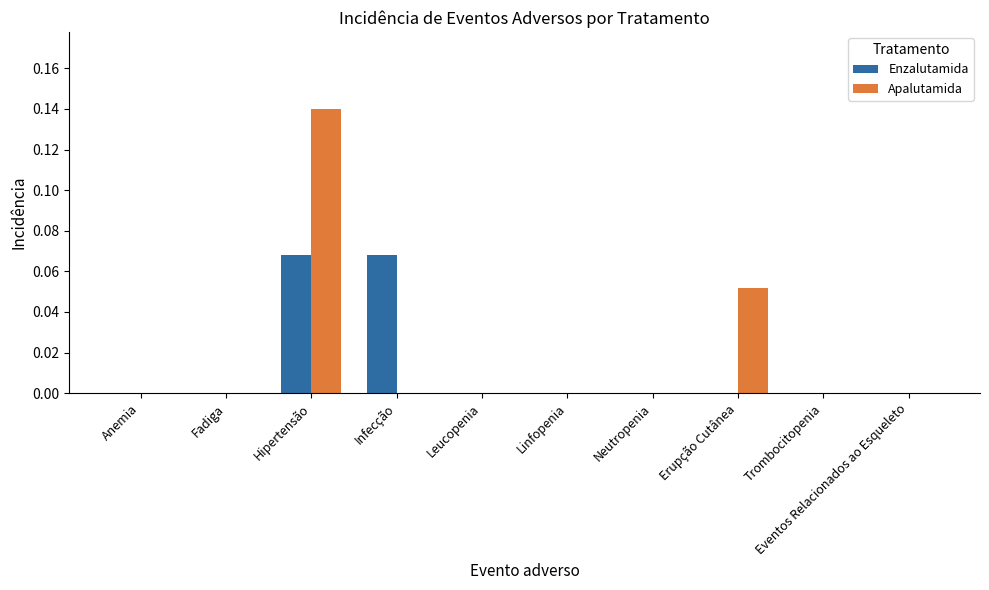

Which label corresponds to the largest value in the chart?

Hipertensão